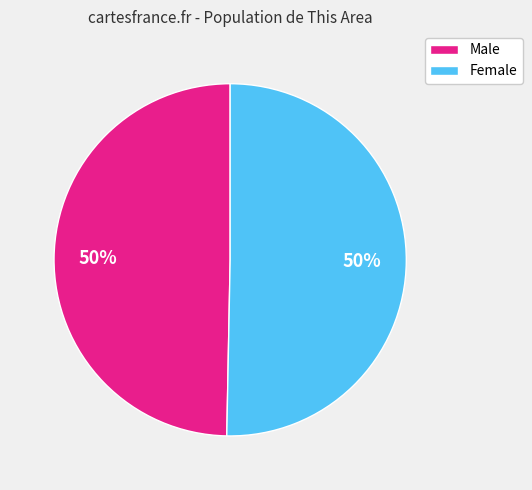

To the nearest percent, what is the average slice percentage?

50%